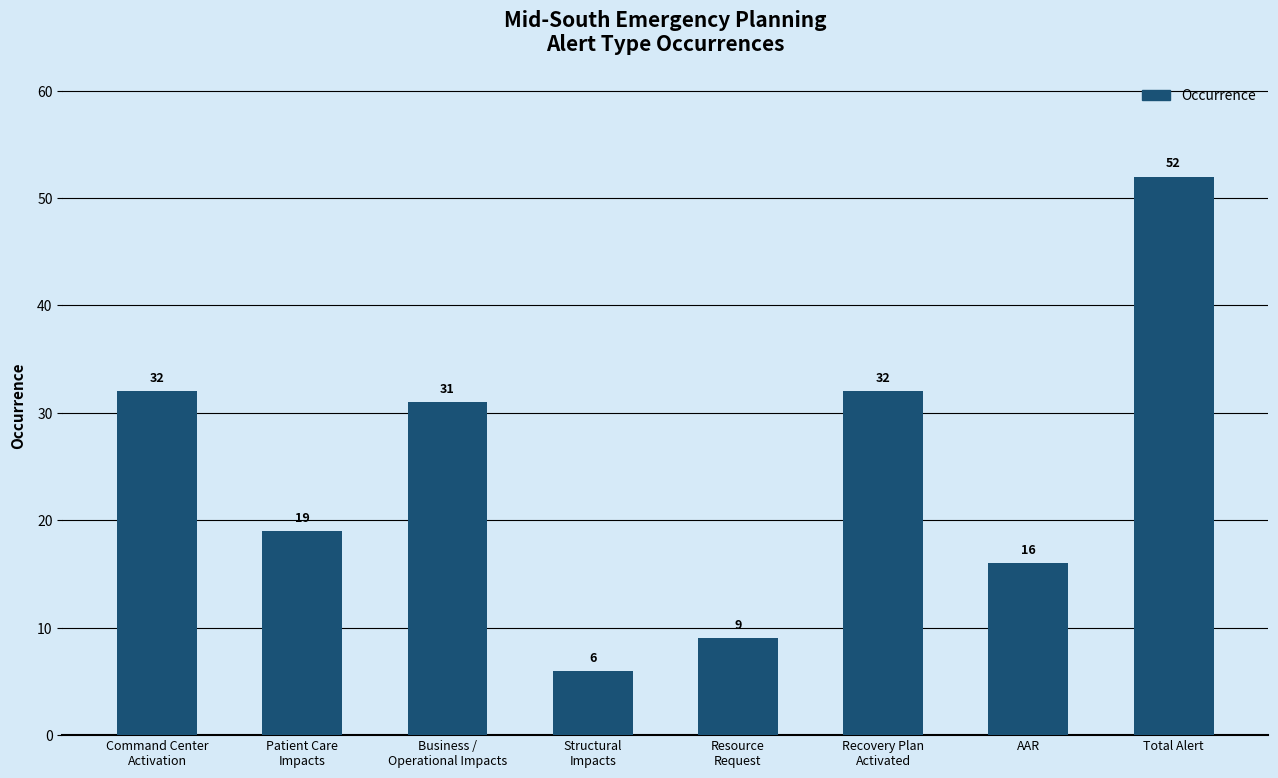

What is the difference between the maximum and minimum values?

46